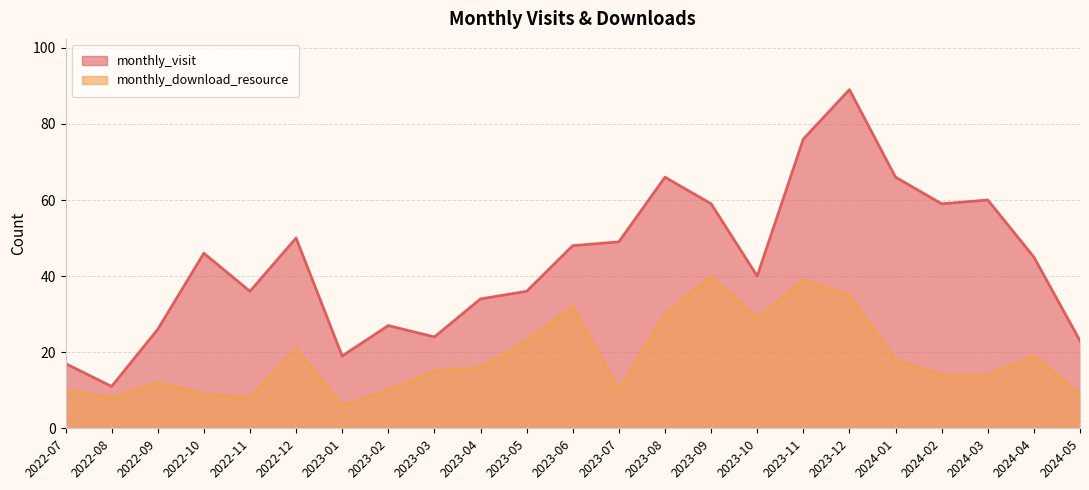

List the labels in order of monthly_download_resource value, largest first.

2023-09, 2023-11, 2023-12, 2023-06, 2023-08, 2023-10, 2023-05, 2022-12, 2024-04, 2024-01, 2023-04, 2023-03, 2024-02, 2024-03, 2022-09, 2022-07, 2023-02, 2023-07, 2022-10, 2024-05, 2022-08, 2022-11, 2023-01